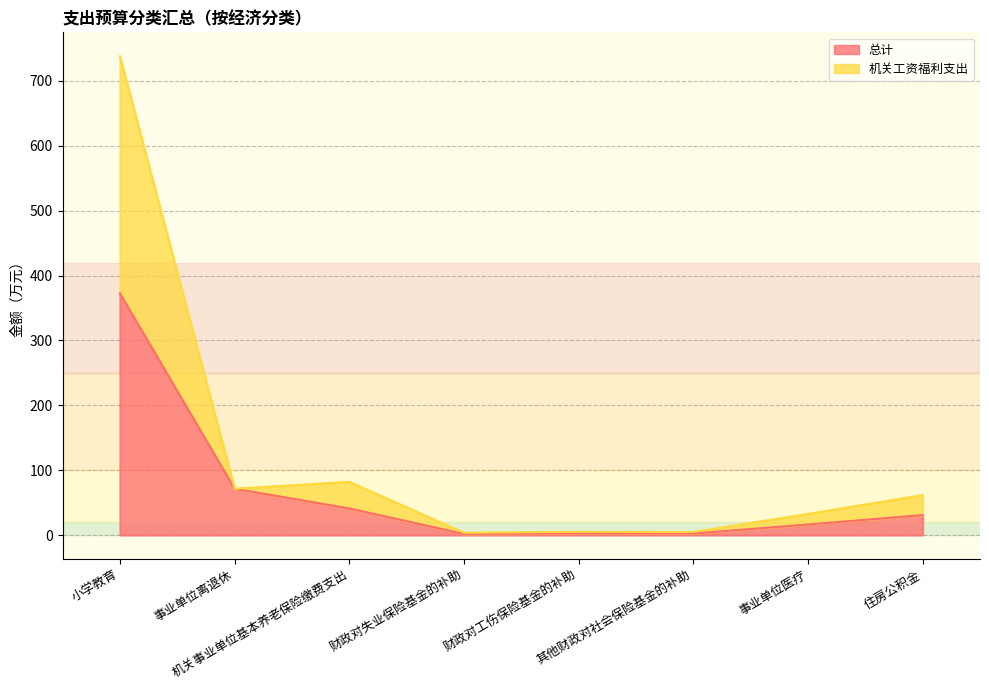

How many interior local peaks does the 总计 series have?

1